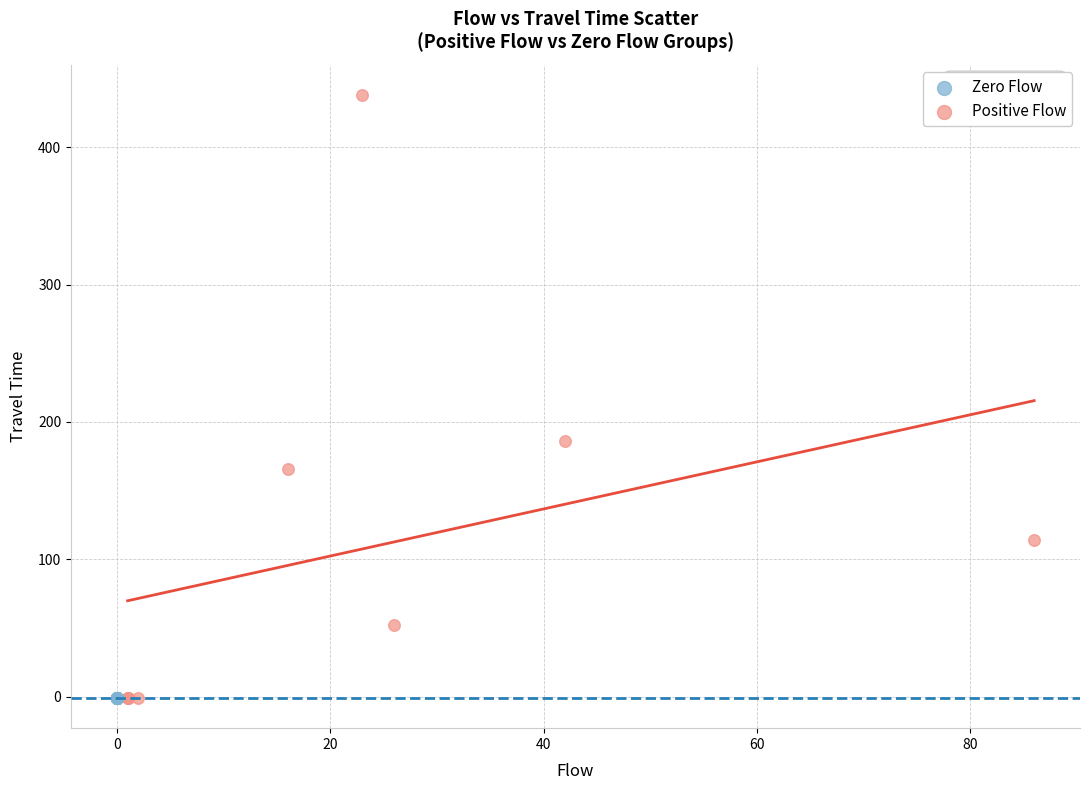

Which series contains the highest Y value?

Positive Flow